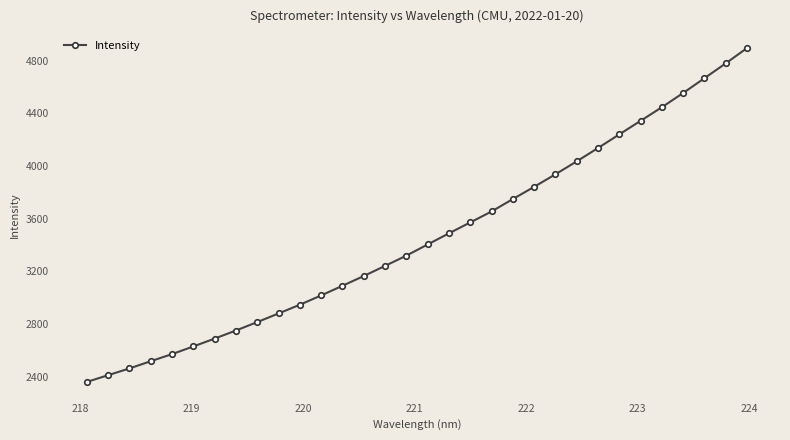

True or false: the data has more than 2 interior local peaks.

False